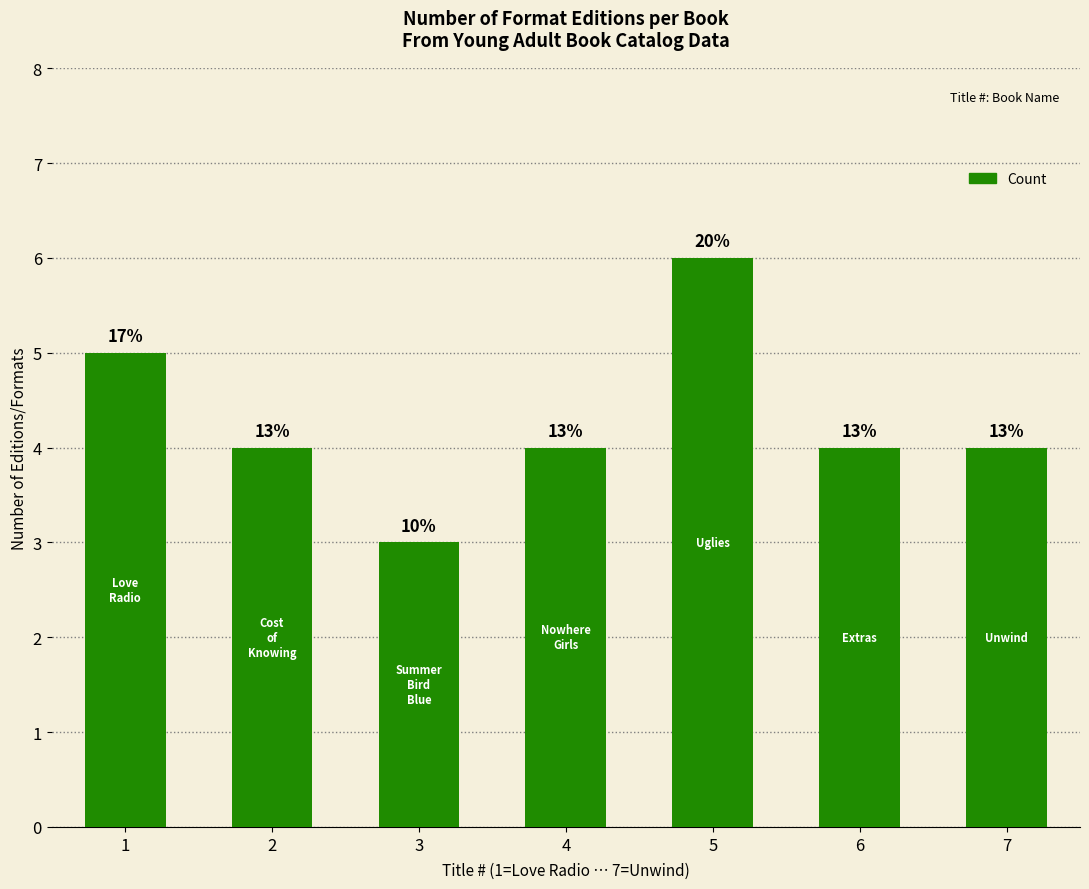

The value at 7 is 4. True or false?

True